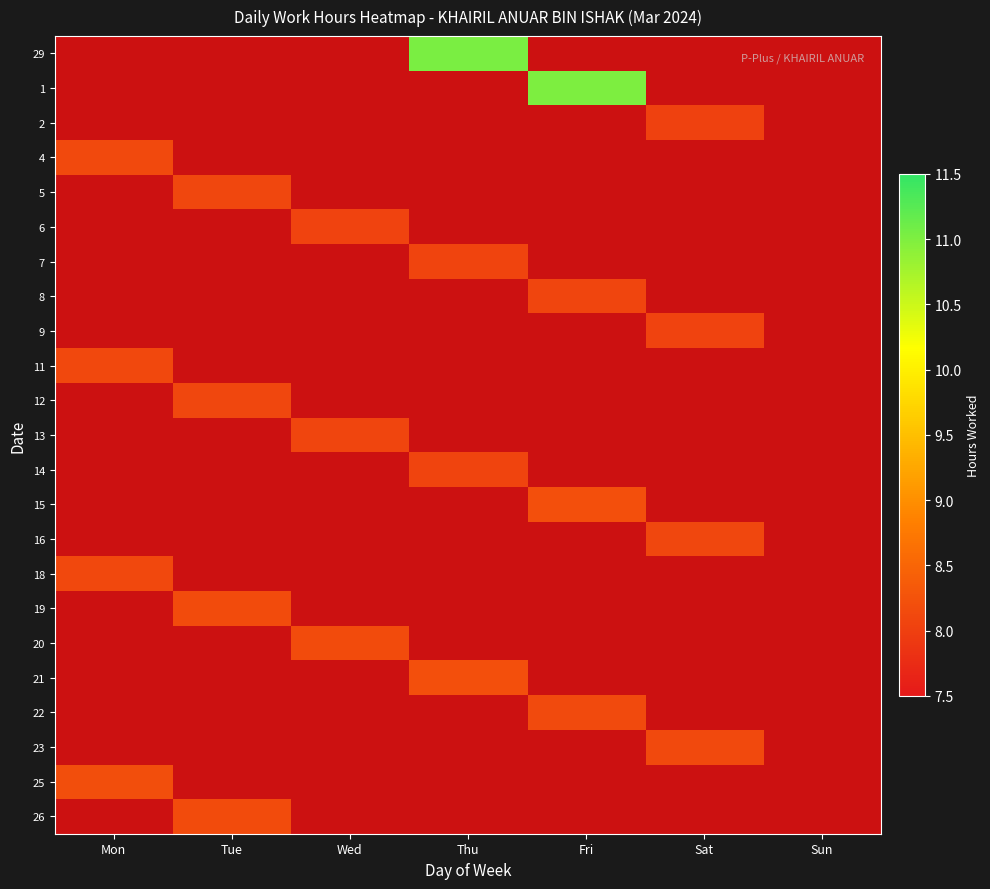

Which series has the largest total across all categories?

29